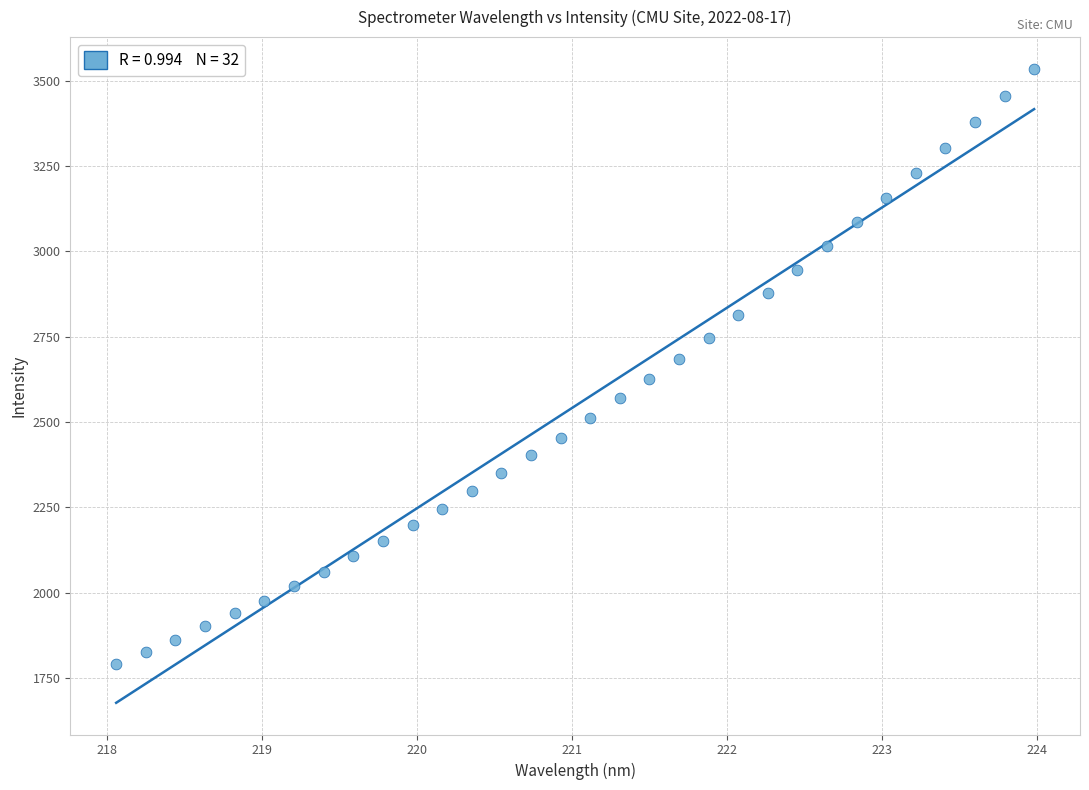

What is the range of Y values (max minus min)?

1741.6